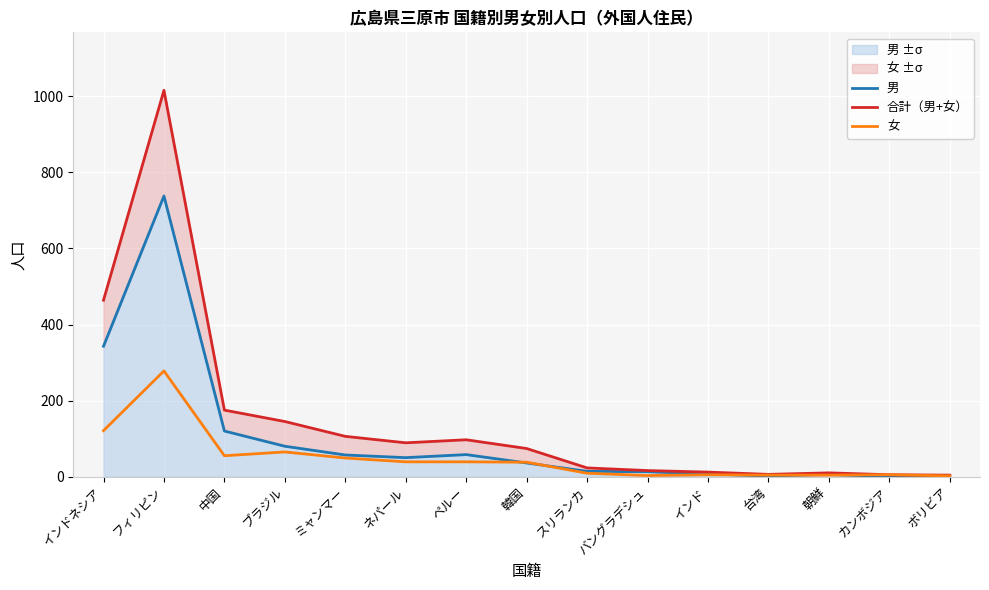

What is the label of the 2nd point from the left?

フィリピン